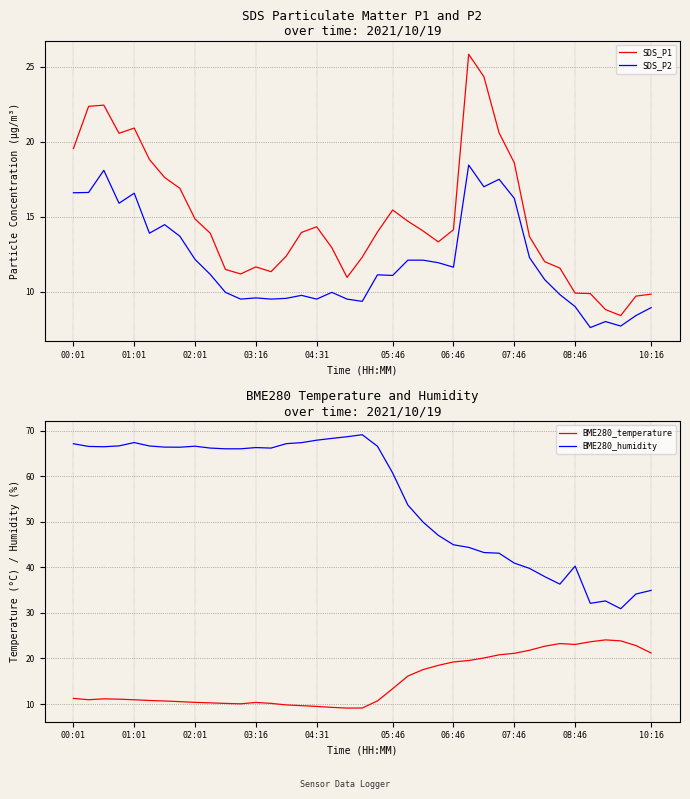

True or false: SDS_P1 and SDS_P2 intersect in this chart.

False